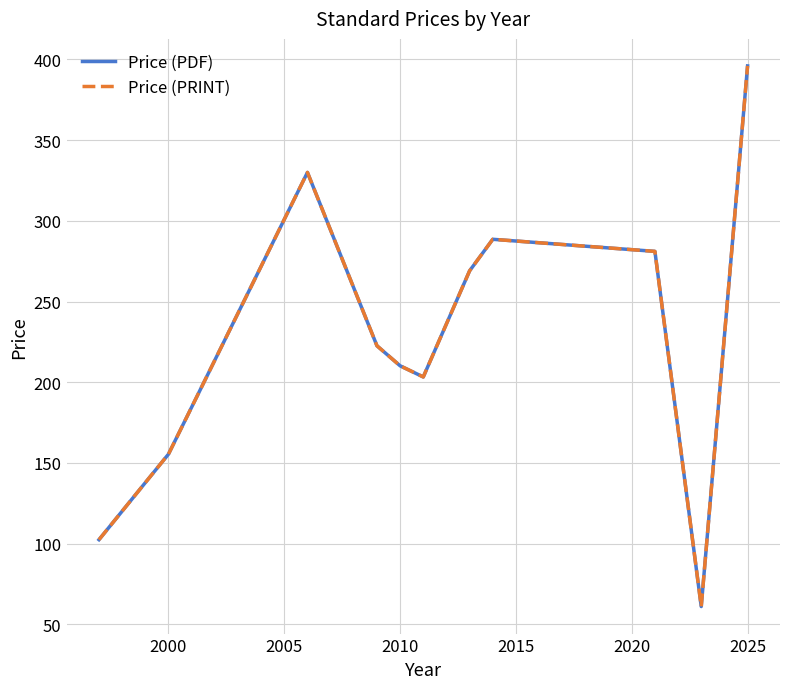

Does the chart display data point markers on the line(s)?

No